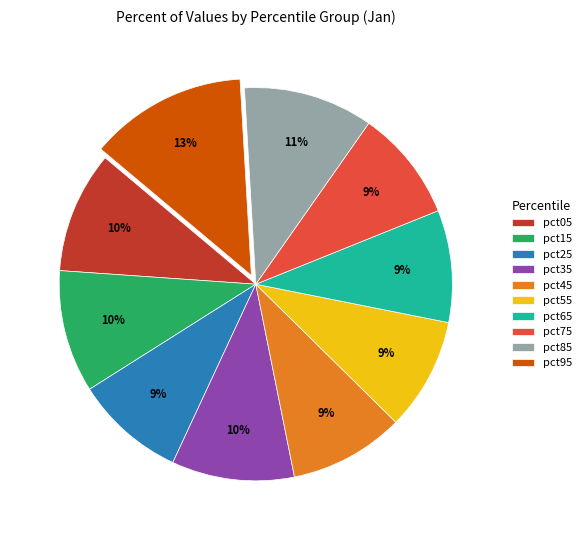

Count the number of slices in the pie.

10